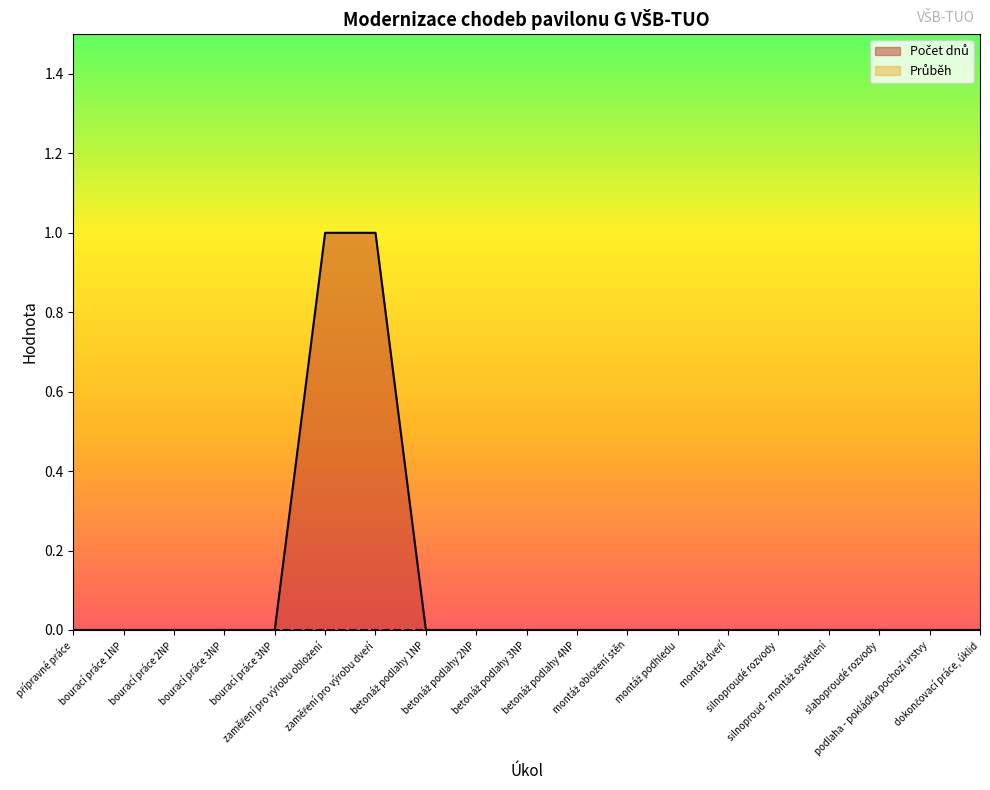

How many values exceed 0?

2